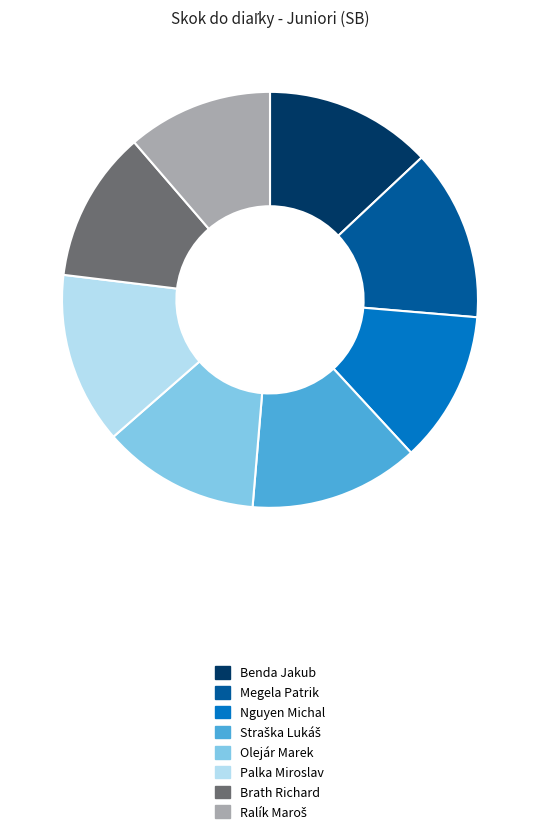

How many segments does this pie chart have?

8